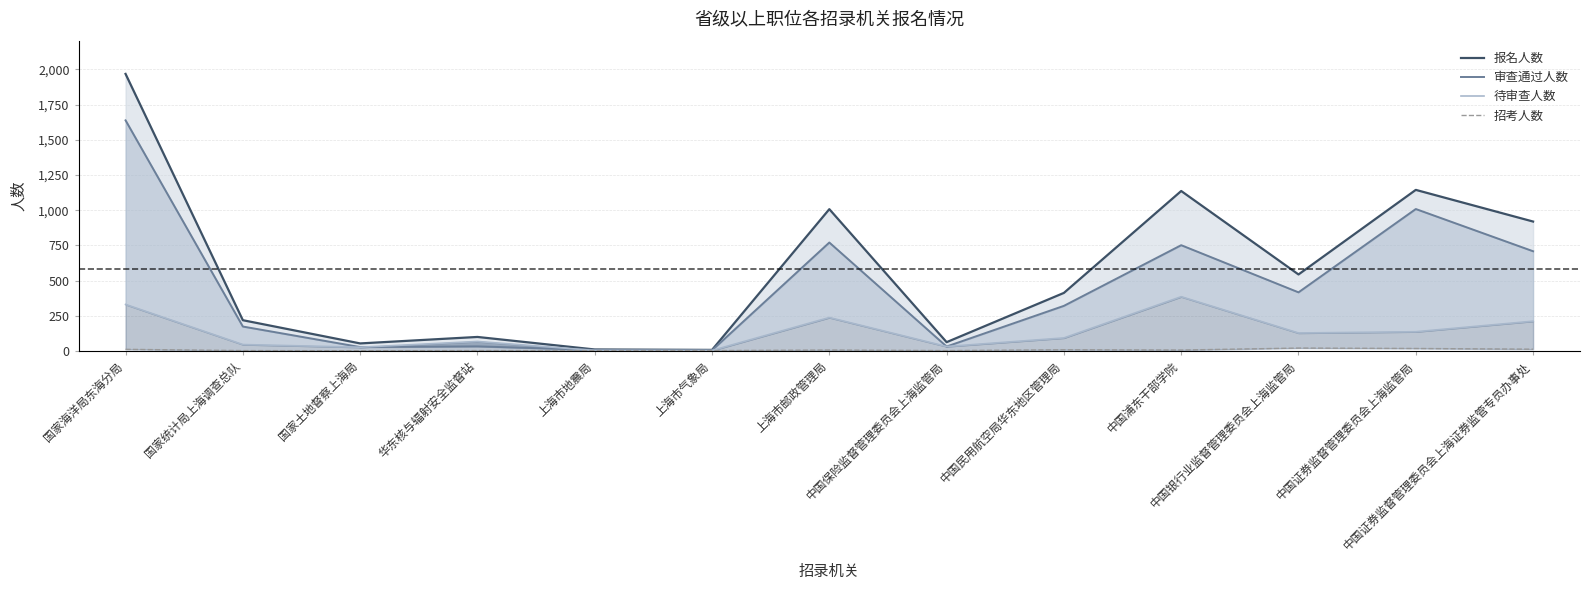

Is it true that 报名人数 equals 919 at 中国证券监督管理委员会上海证券监管专员办事处?

True